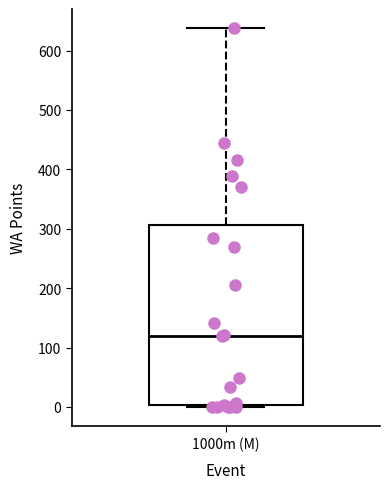

Read this box plot against the y-axis: the position of the median line, the range covered by the box, and the ends of both whiskers. The values are not printed on the chart, so give them approximately, as read against the axis.

median 120, box 0 to 310, whiskers 0 to 640